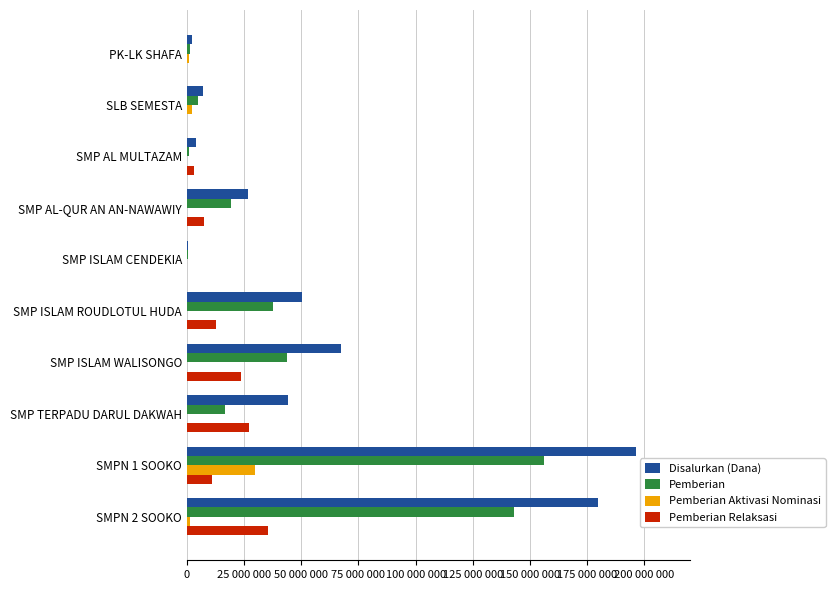

What are all the series names shown in the legend?

Disalurkan (Dana), Pemberian, Pemberian Aktivasi Nominasi, Pemberian Relaksasi